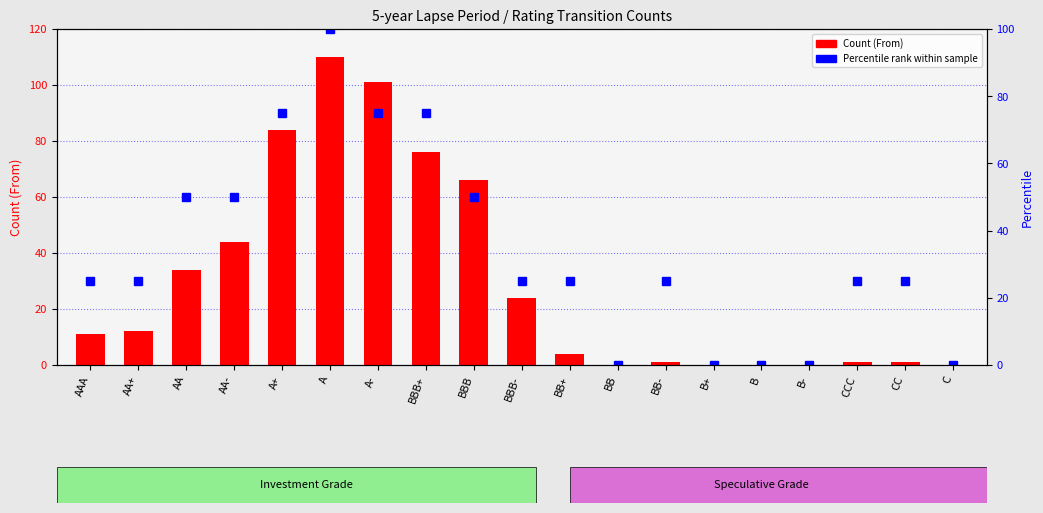

What is the label of the 12th bar from the right?

BBB+